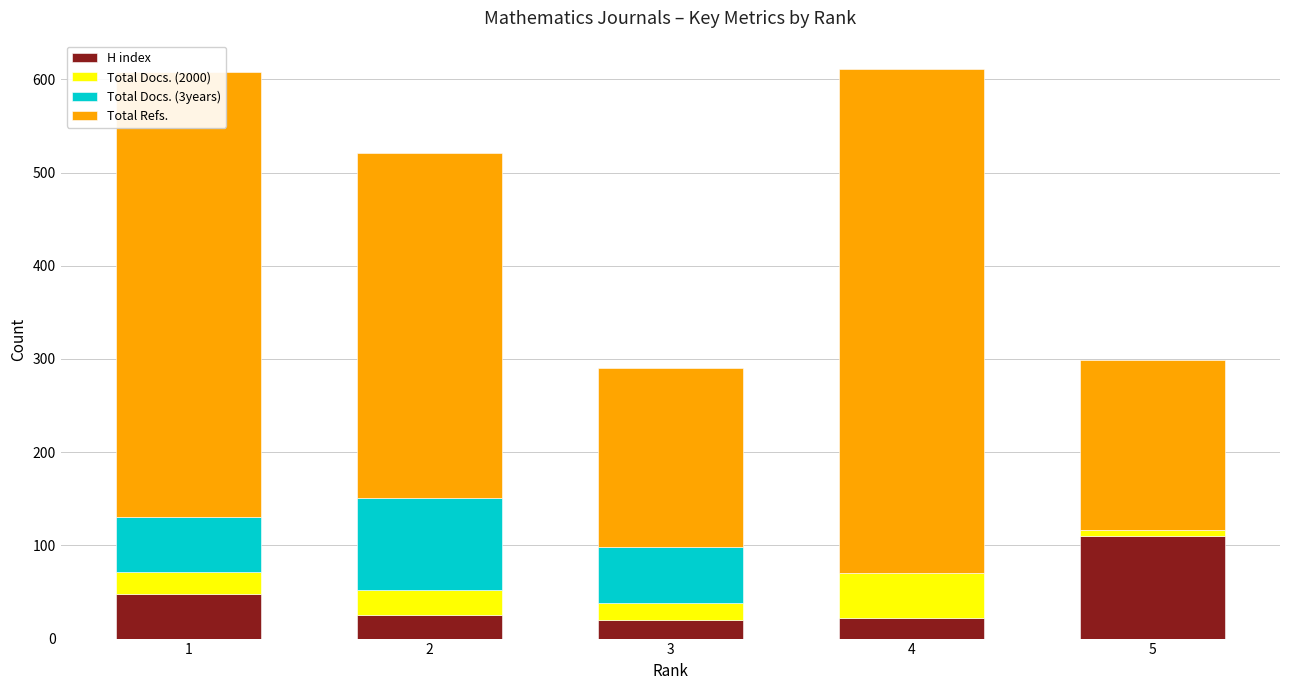

The value of H index at 5 is 110. True or false?

True